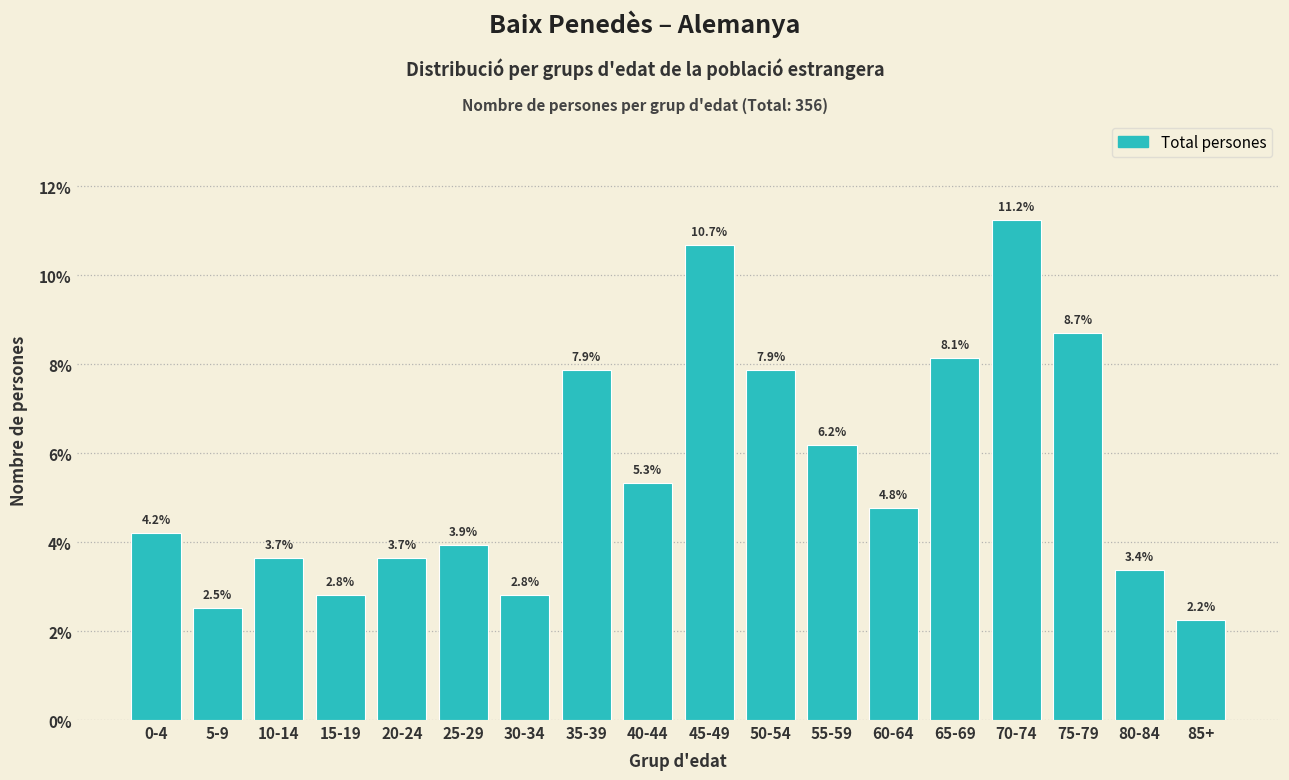

Reading left to right, extract all data points from this chart.

0-4=4.2	5-9=2.5	10-14=3.7	15-19=2.8	20-24=3.7	25-29=3.9	30-34=2.8	35-39=7.9	40-44=5.3	45-49=10.7	50-54=7.9	55-59=6.2	60-64=4.8	65-69=8.1	70-74=11.2	75-79=8.7	80-84=3.4	85+=2.2